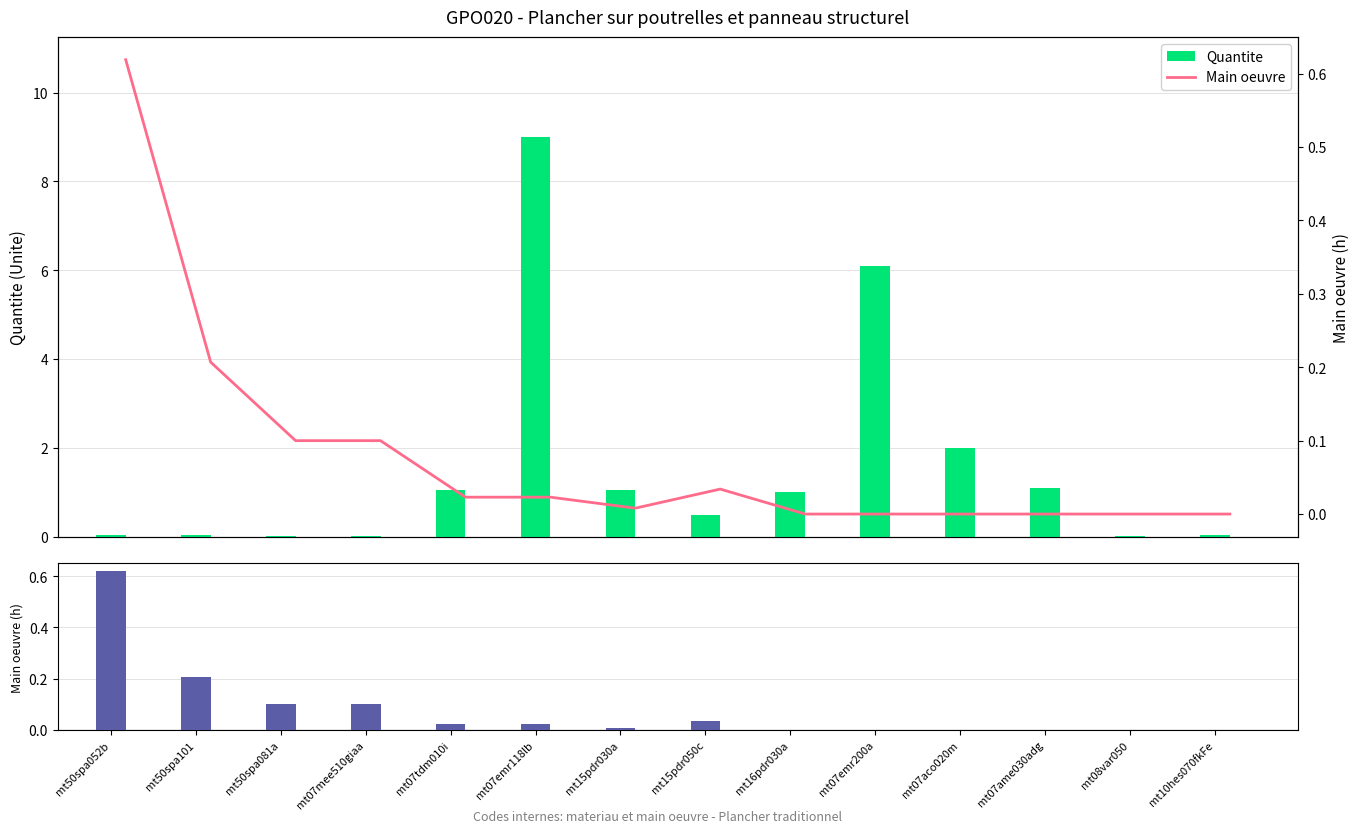

What is the sum of all Quantite values?

22.0